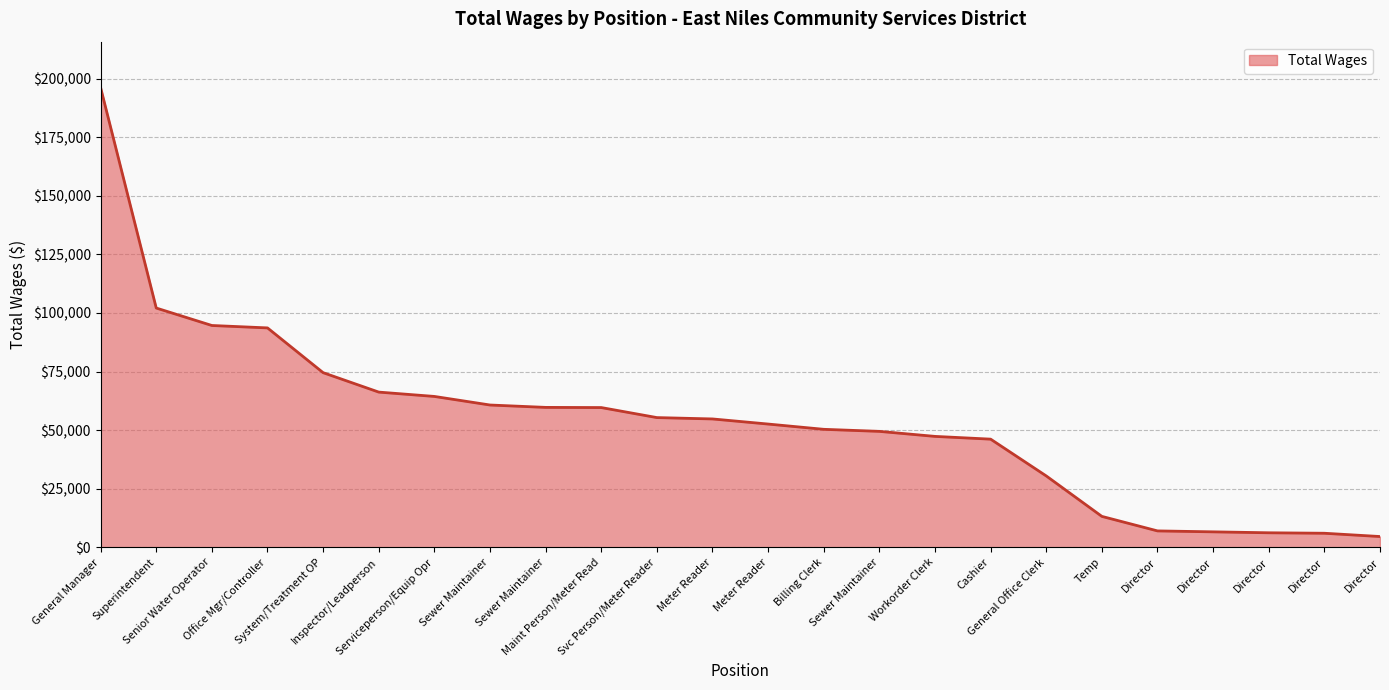

What is the label of the 16th point from the left?

Workorder Clerk